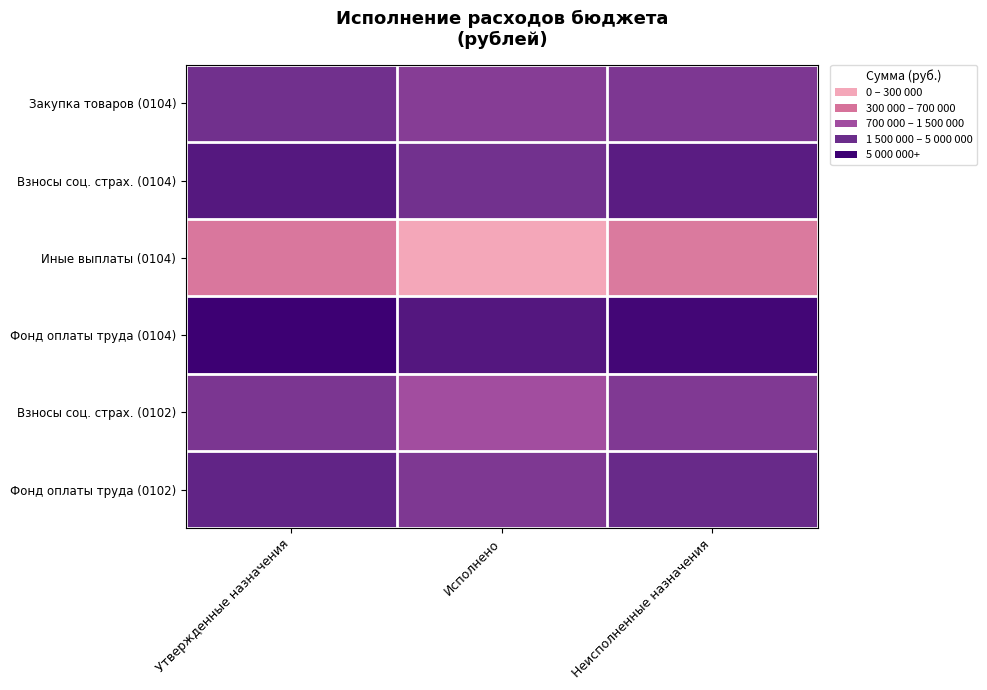

Reading left to right, what are all the values shown in this chart?

Фонд оплаты труда (0102): Утвержденные назначения=14.0	Исполнено=12.6	Неисполненные назначения=13.6
Взносы соц. страх. (0102): Утвержденные назначения=12.8	Исполнено=11.1	Неисполненные назначения=12.6
Фонд оплаты труда (0104): Утвержденные назначения=15.9	Исполнено=14.7	Неисполненные назначения=15.5
Иные выплаты (0104): Утвержденные назначения=8.5	Исполнено=6.4	Неисполненные назначения=8.4
Взносы соц. страх. (0104): Утвержденные назначения=14.6	Исполнено=13.2	Неисполненные назначения=14.3
Закупка товаров (0104): Утвержденные назначения=13.2	Исполнено=12.3	Неисполненные назначения=12.7